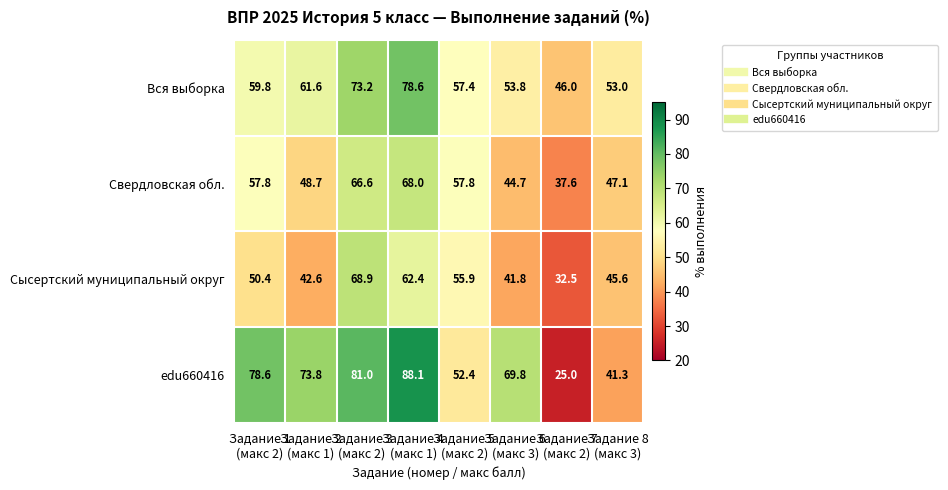

What is the average value of the Сысертский муниципальный округ series?

50.0